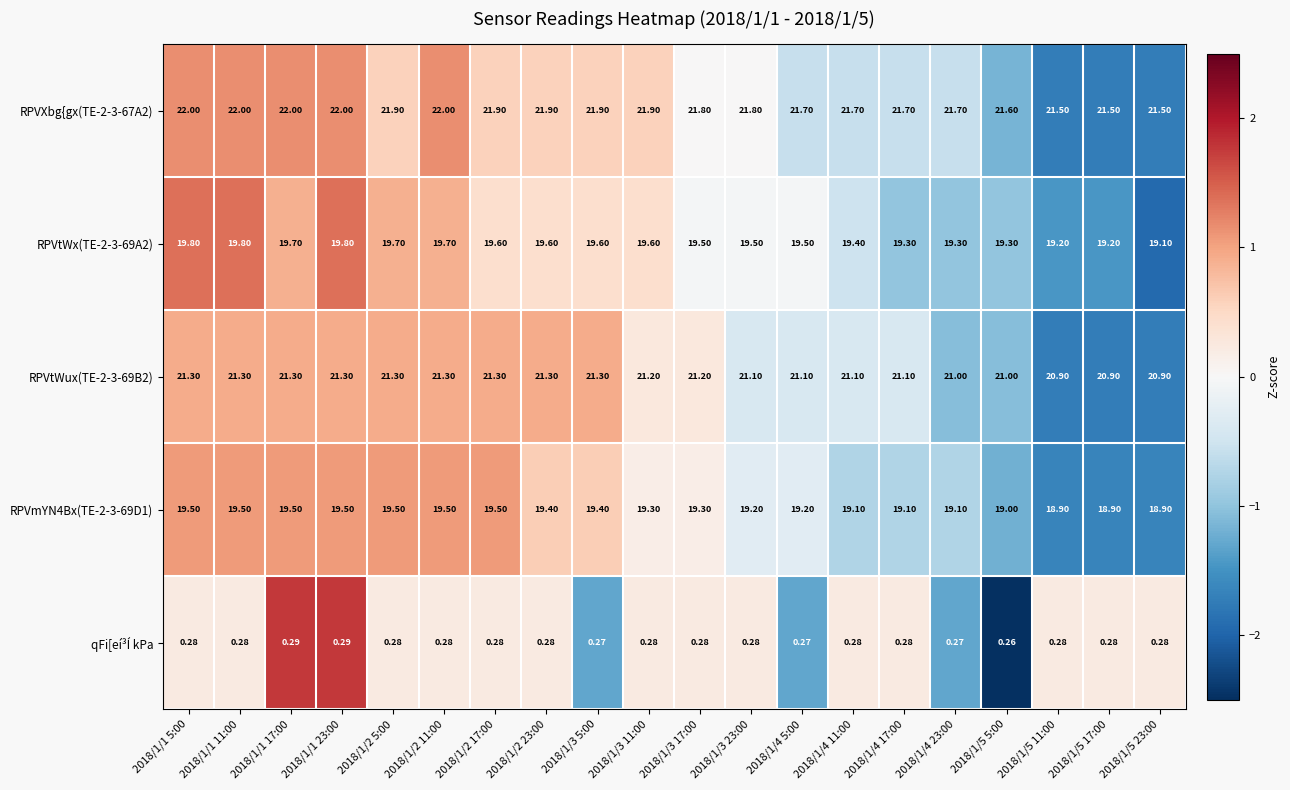

Which series has the largest total across all categories?

RPVXbg{gx(TE-2-3-67A2)